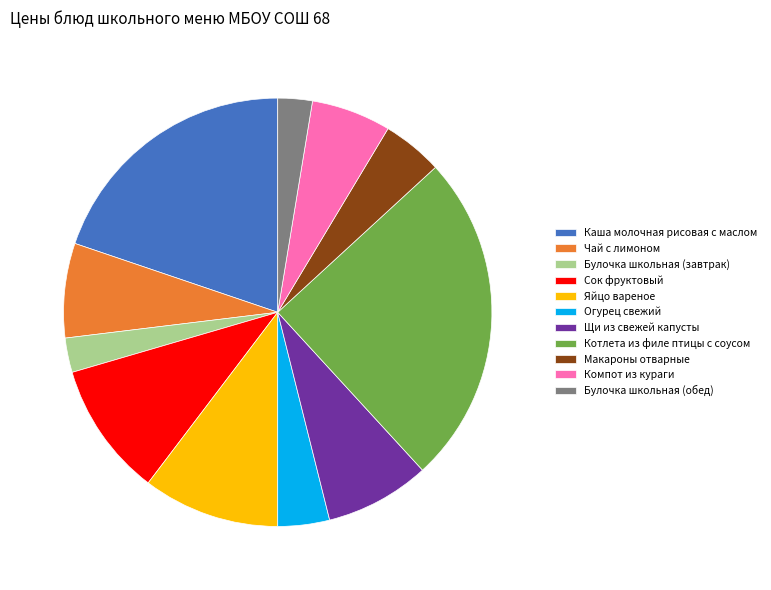

To the nearest percent, what is the difference between the Щи из свежей капусты and Каша молочная рисовая с маслом slice percentages?

12%